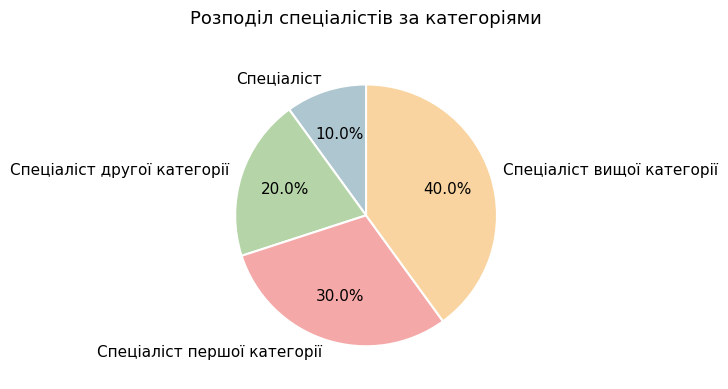

Does any single category account for the majority?

No